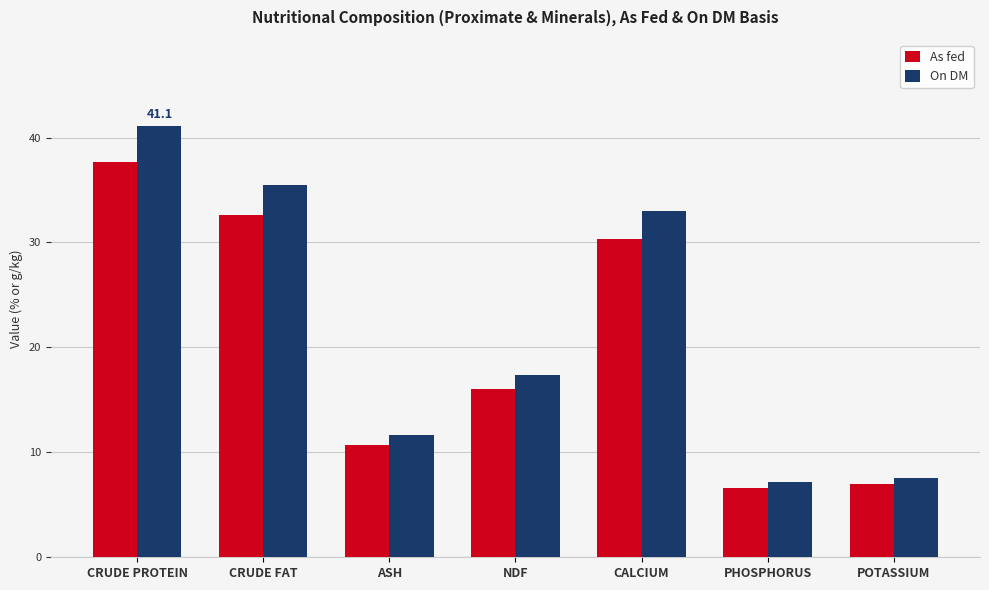

List the series in order of their overall mean, lowest first.

As fed, On DM